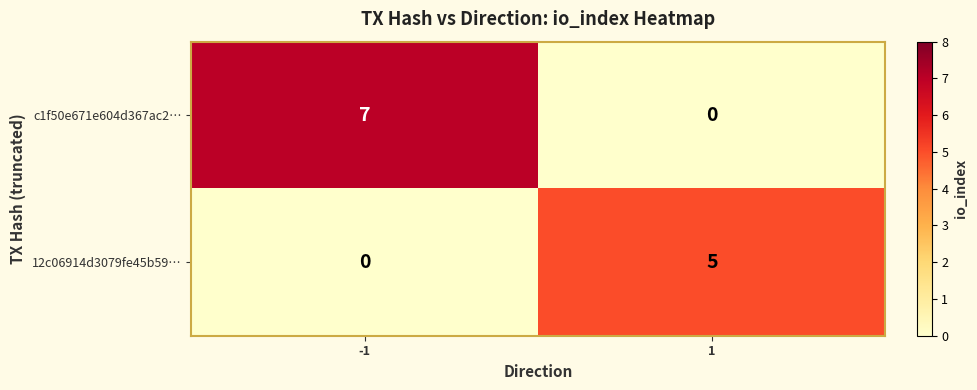

Which series has the largest range (max minus min)?

c1f50e671e604d367ac2…